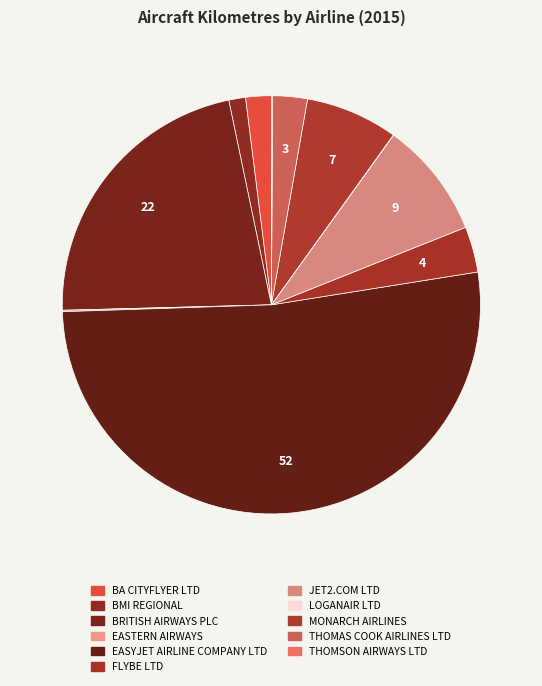

To the nearest percent, what is the combined percentage of BA CITYFLYER LTD and LOGANAIR LTD?

2%